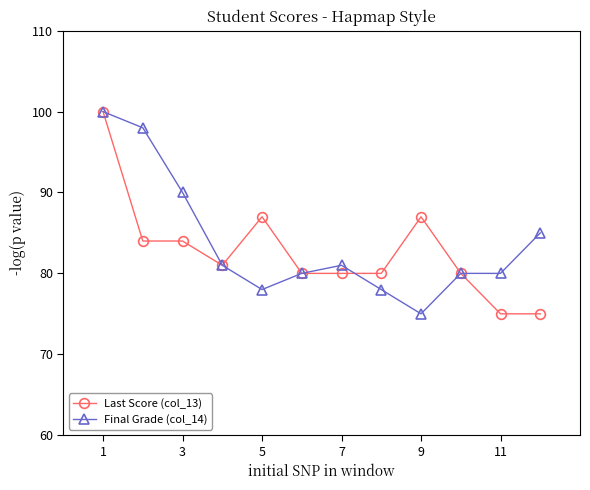

What is the highest value of the Last Score (col_13) series?

100